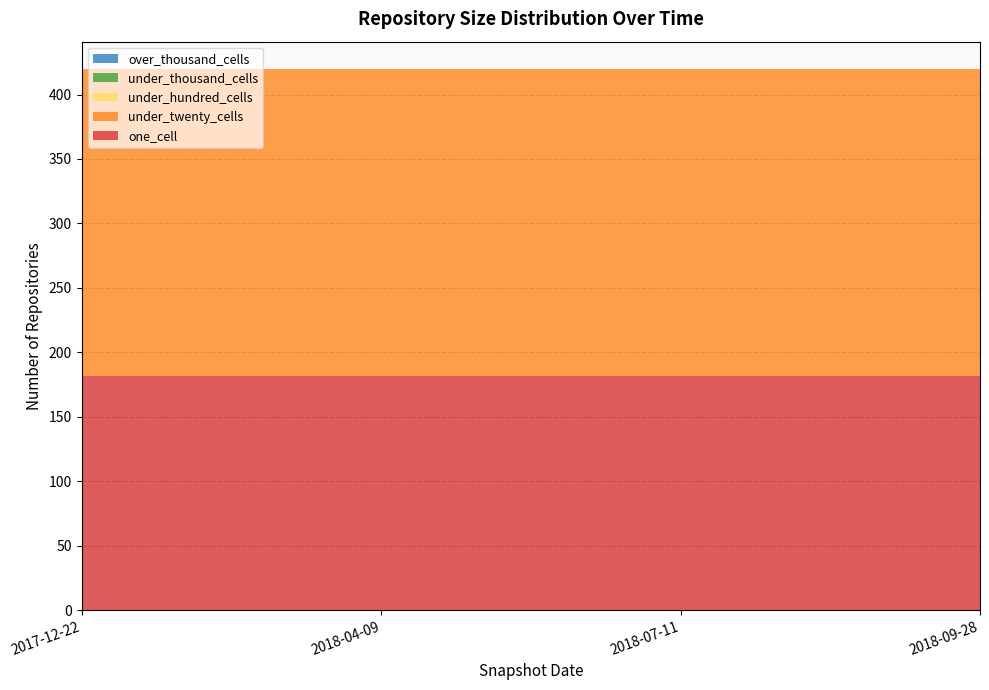

Reading right to left, list all the values displayed in this chart.

one_cell: 2018-09-28=182	2018-07-11=182	2018-04-09=182	2017-12-22=182
under_twenty_cells: 2018-09-28=238	2018-07-11=238	2018-04-09=238	2017-12-22=238
under_hundred_cells: 2018-09-28=0	2018-07-11=0	2018-04-09=0	2017-12-22=0
under_thousand_cells: 2018-09-28=0	2018-07-11=0	2018-04-09=0	2017-12-22=0
over_thousand_cells: 2018-09-28=0	2018-07-11=0	2018-04-09=0	2017-12-22=0